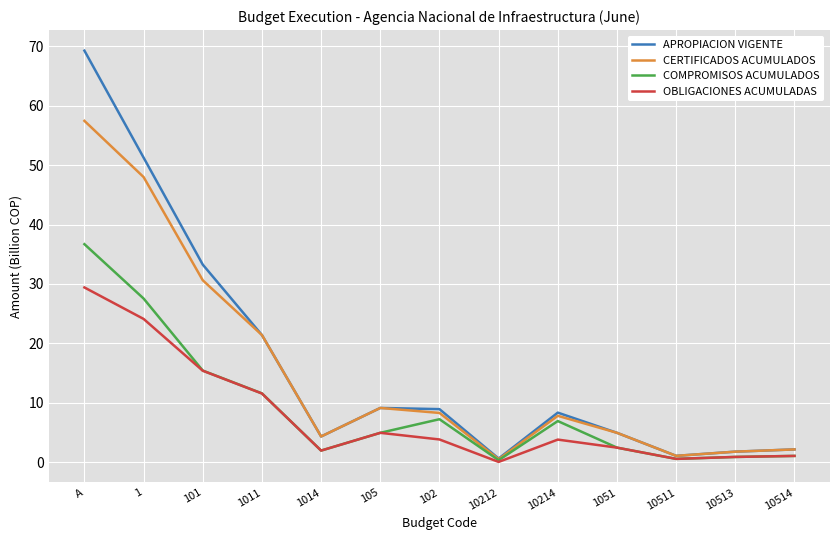

Is the value of APROPIACION VIGENTE at 1014 greater than the value of COMPROMISOS ACUMULADOS at 10214?

No